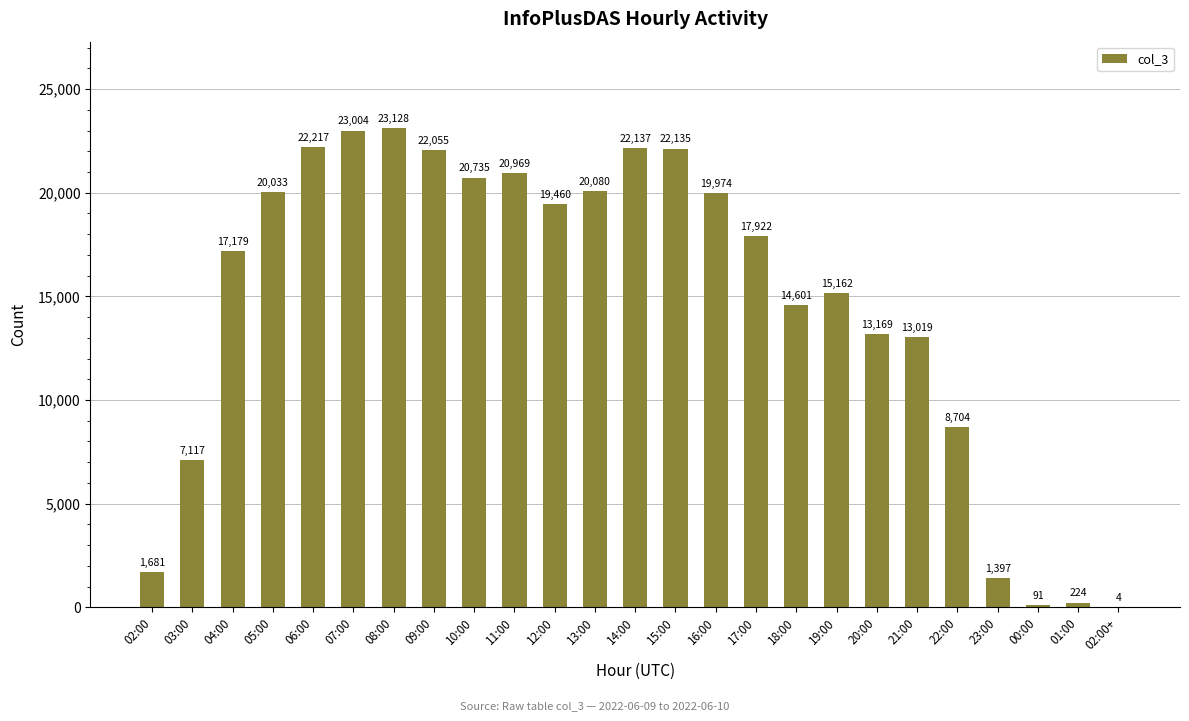

Reading left to right, list all the values displayed in this chart.

1681	7117	17179	20033	22217	23004	23128	22055	20735	20969	19460	20080	22137	22135	19974	17922	14601	15162	13169	13019	8704	1397	91	224	4